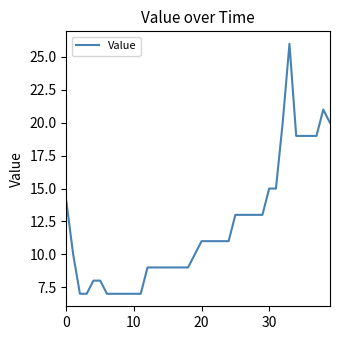

What is the smallest value displayed?

7